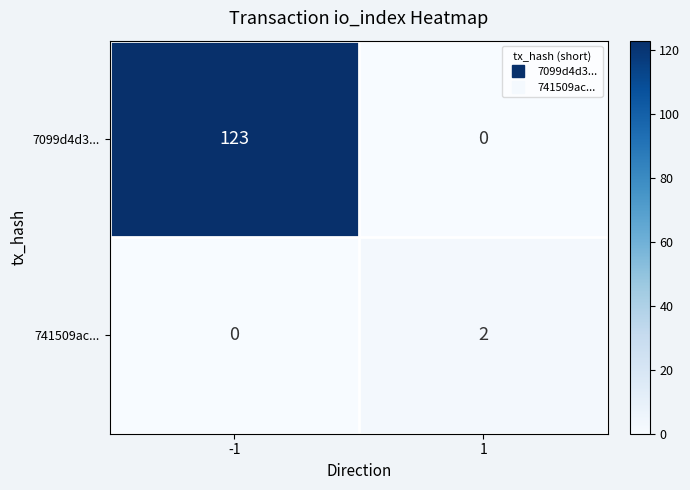

How many values in 7099d4d3... are above zero?

1